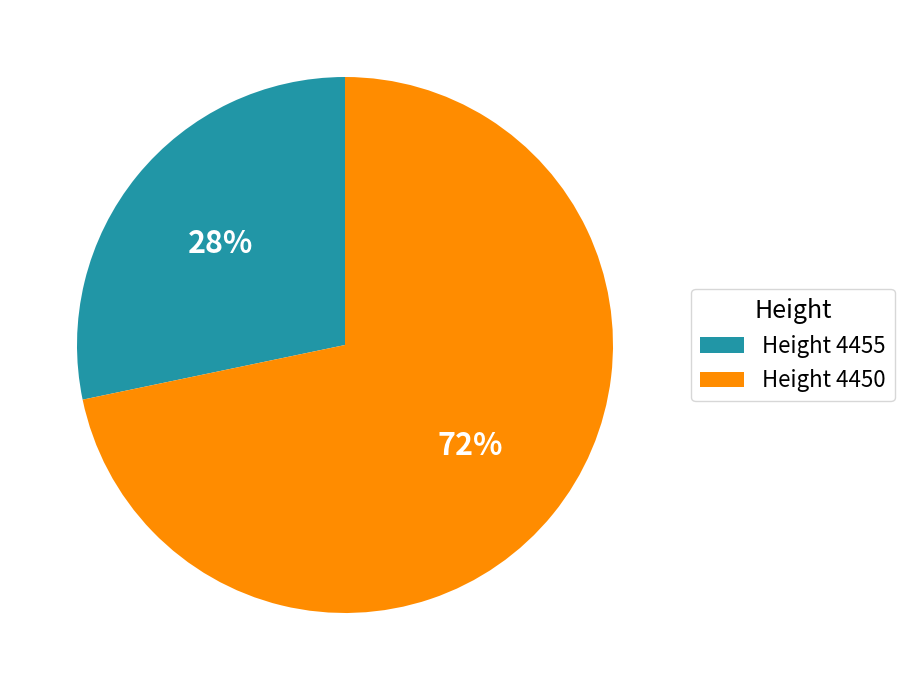

Count the number of slices in the pie.

2